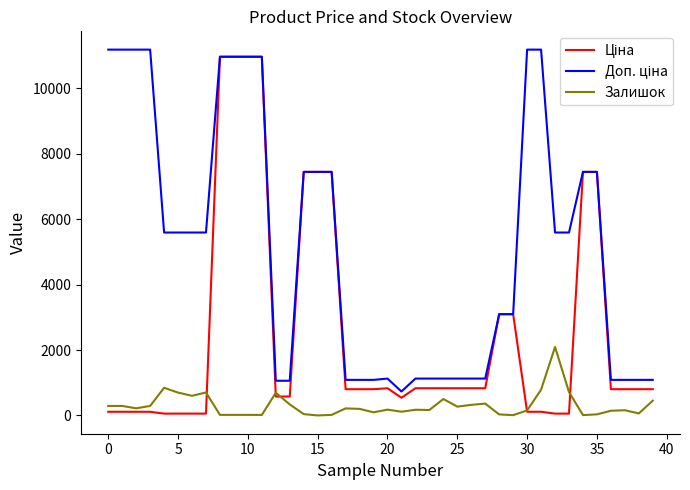

What is the greatest value displayed?

11182.0